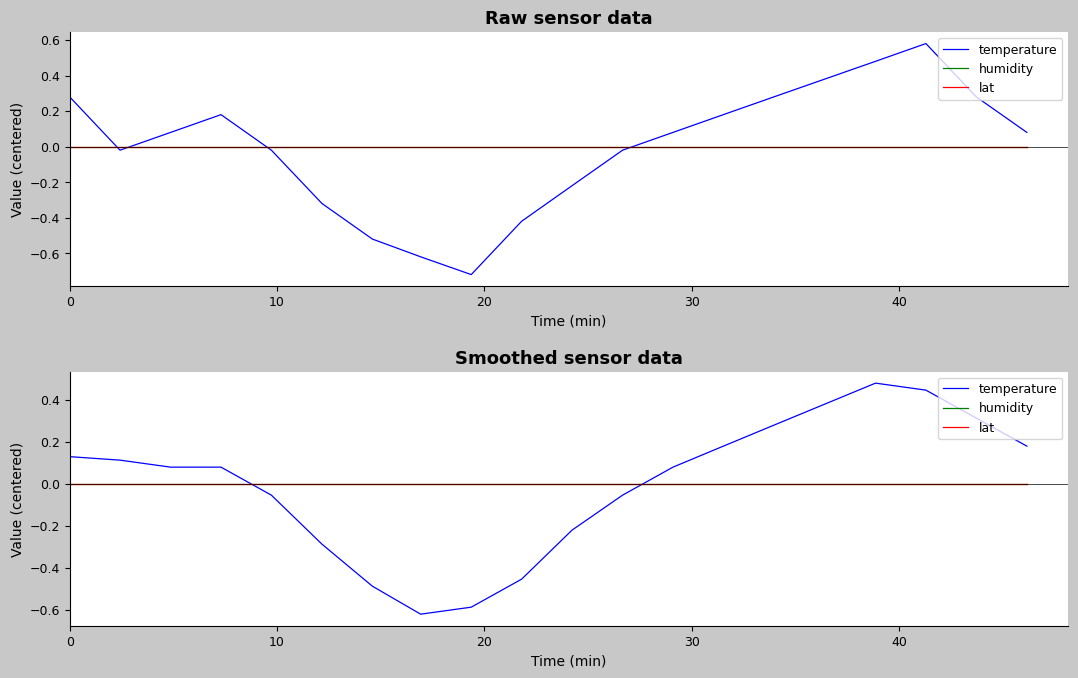

Rank the series by their maximum value, from highest to lowest.

temperature, humidity, lat